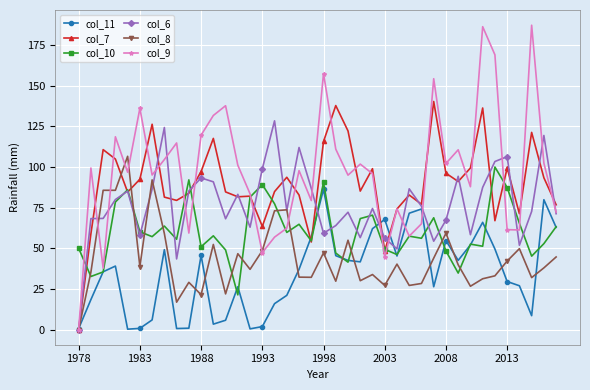

What is the value of the col_8 point at the 19th from the left?

32.2